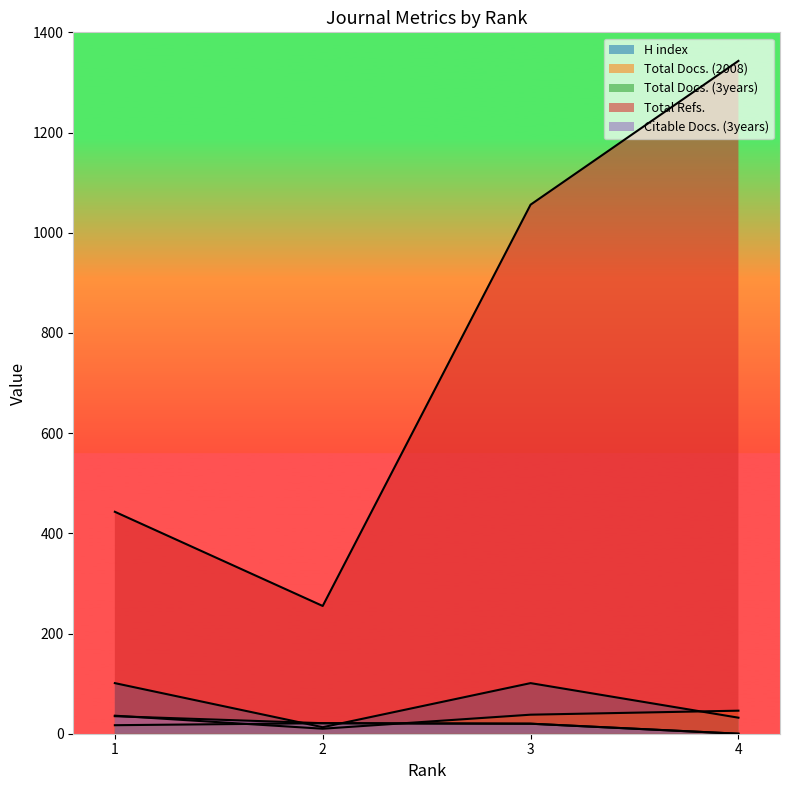

What is the value of the Total Docs. (2008) point at the 4th from the left?

46